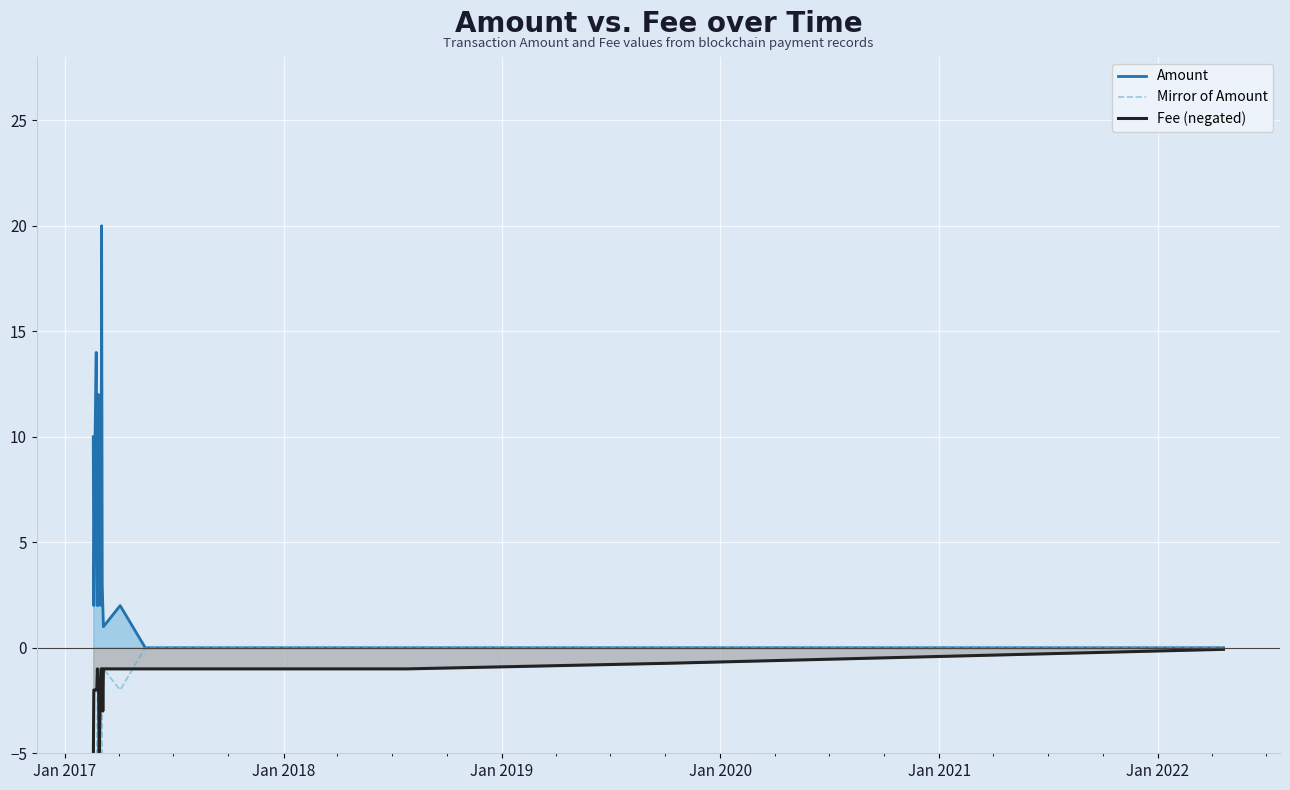

True or false: Amount and Mirror of Amount cross at least once.

False